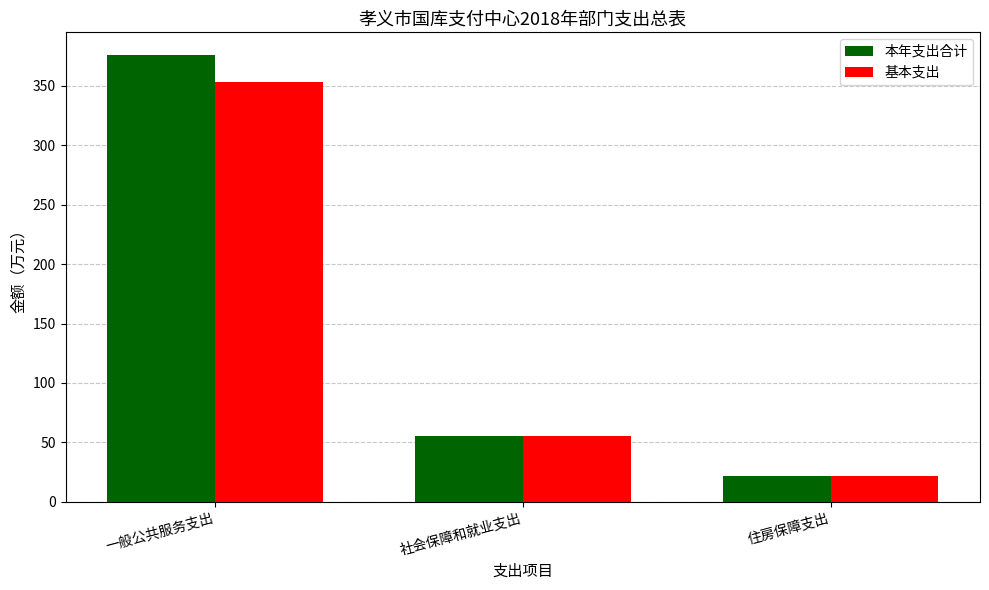

What is the total value across all series at 一般公共服务支出?

729.2